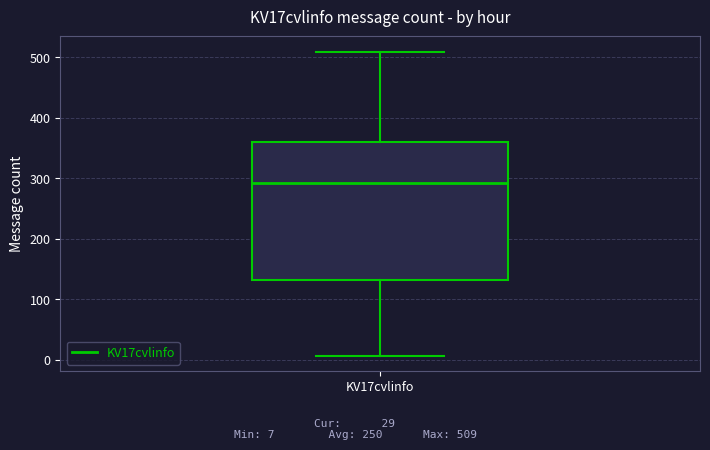

Transcribe this box plot: give where the median line is, the range the box spans, and where the two whiskers end, as read against the y-axis. The values are not printed on the chart, so give them approximately, as read against the axis.

median 290, box 130 to 360, whiskers 10 to 510